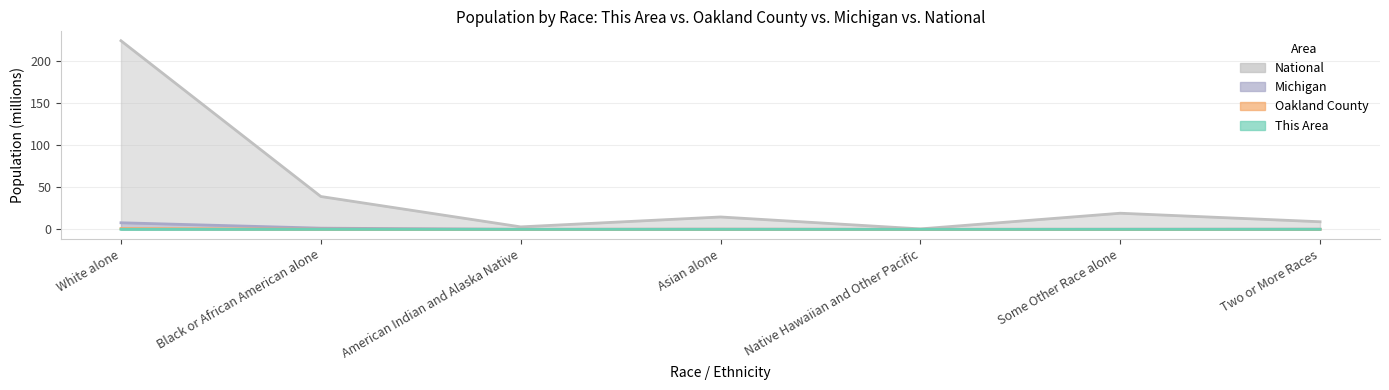

At which label is Michigan closest to 3?

Black or African American alone